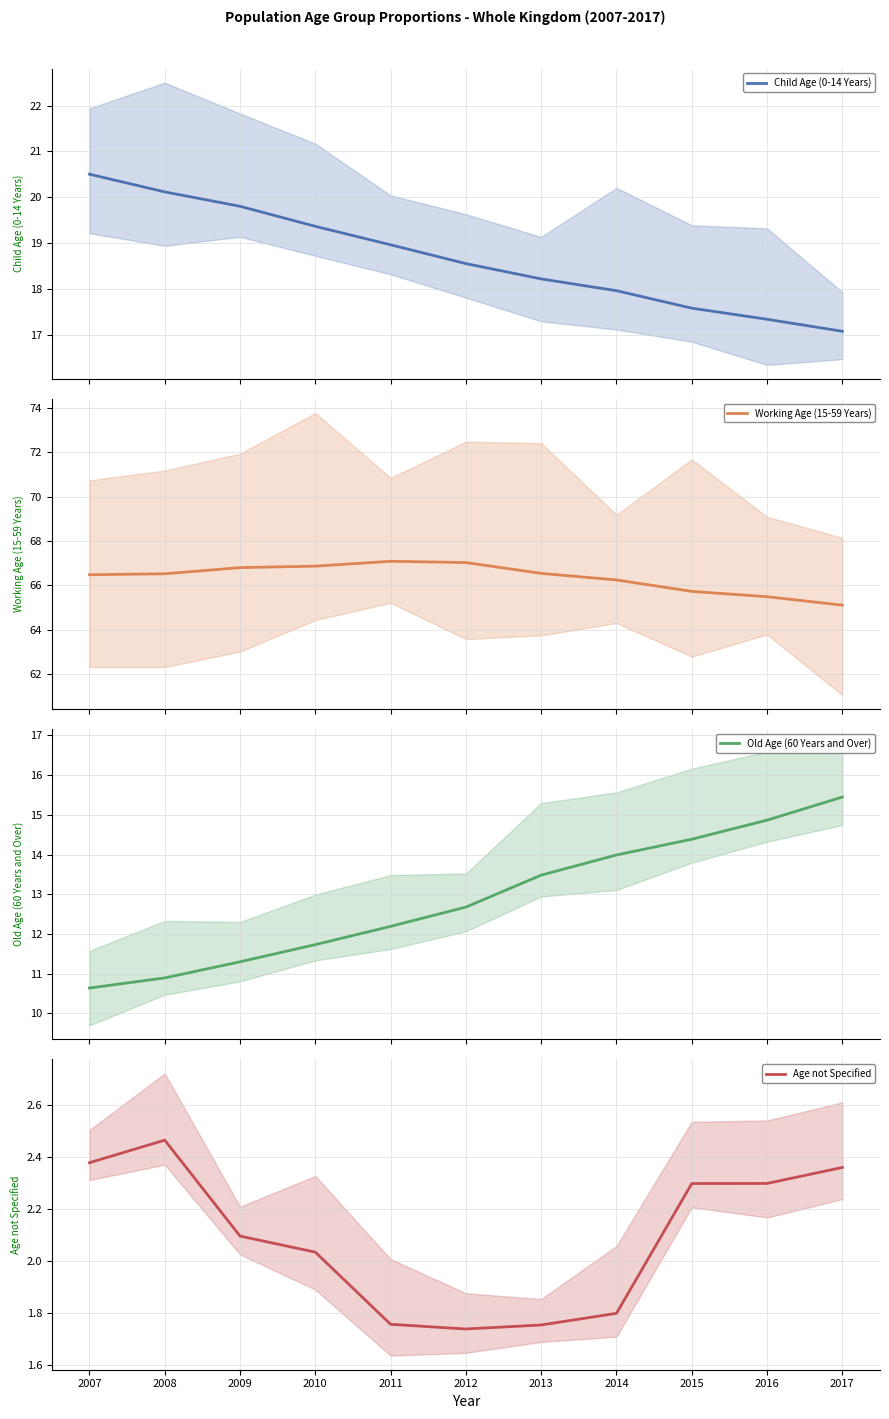

Does the chart have visible grid lines?

Yes